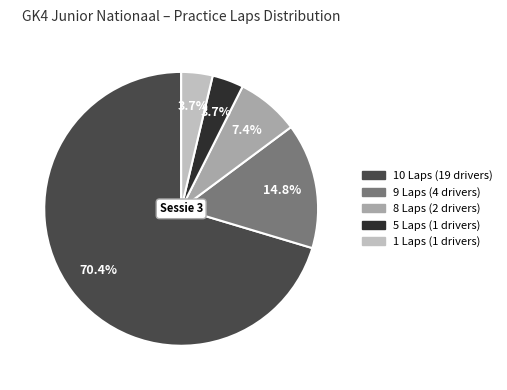

How many segments does this pie chart have?

5